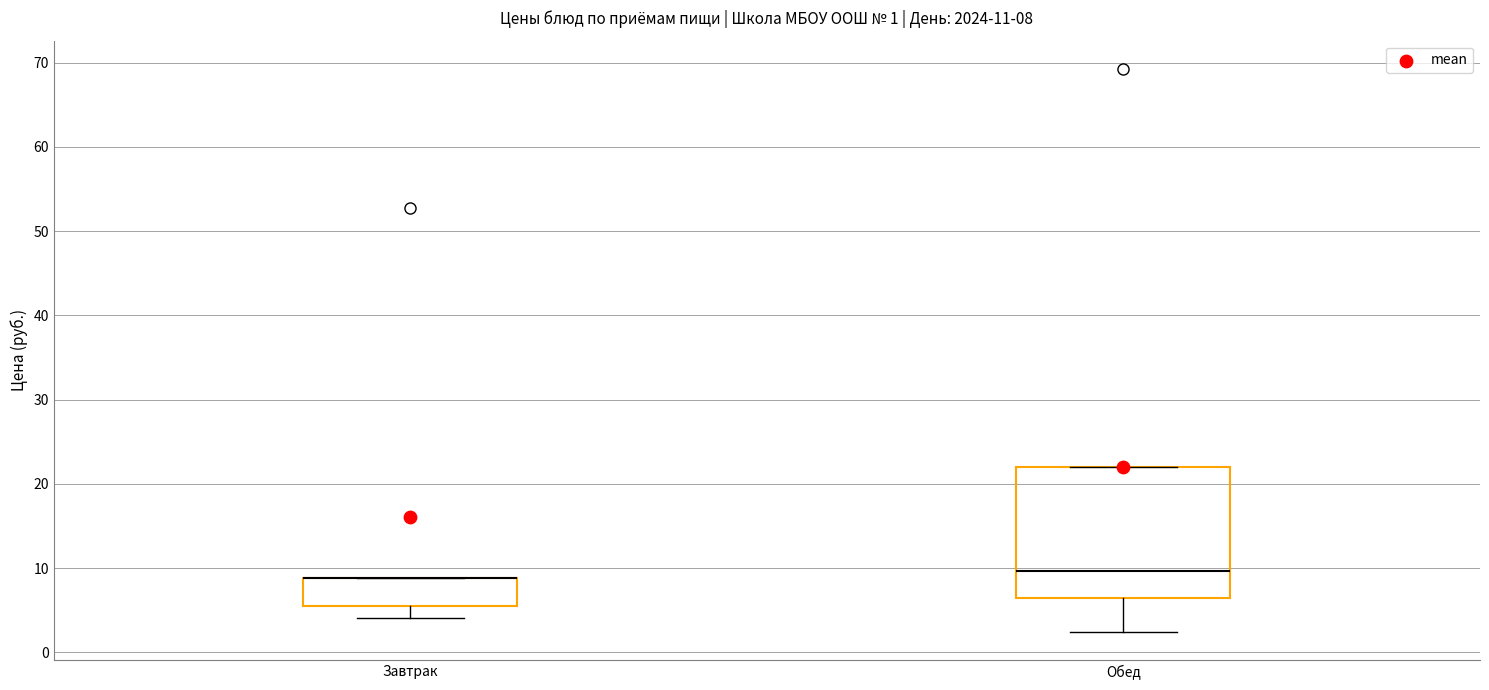

Comparing the boxes themselves (not the whiskers), which one is the tallest?

Обед